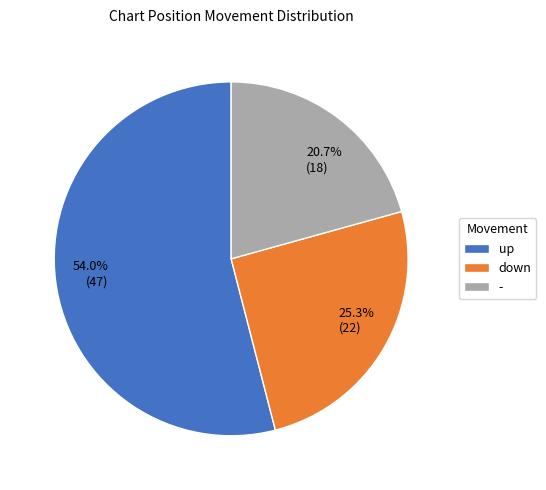

Is there a majority slice in this chart?

Yes